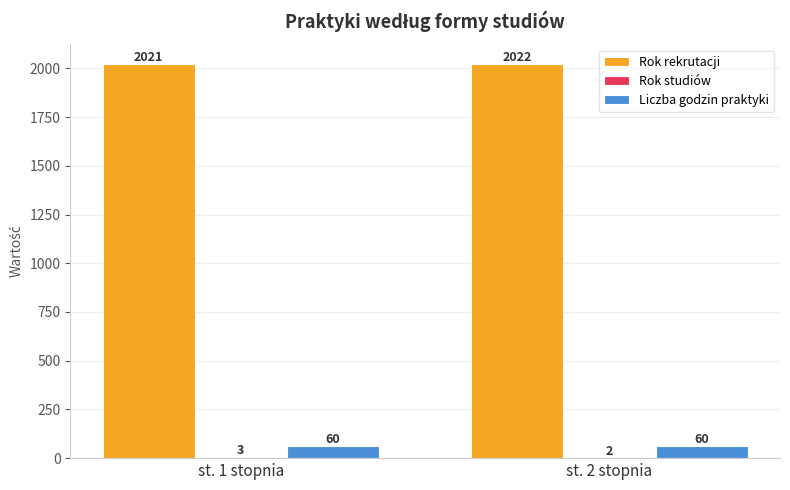

Is it true that Rok rekrutacji equals 3446 at st. 2 stopnia?

False